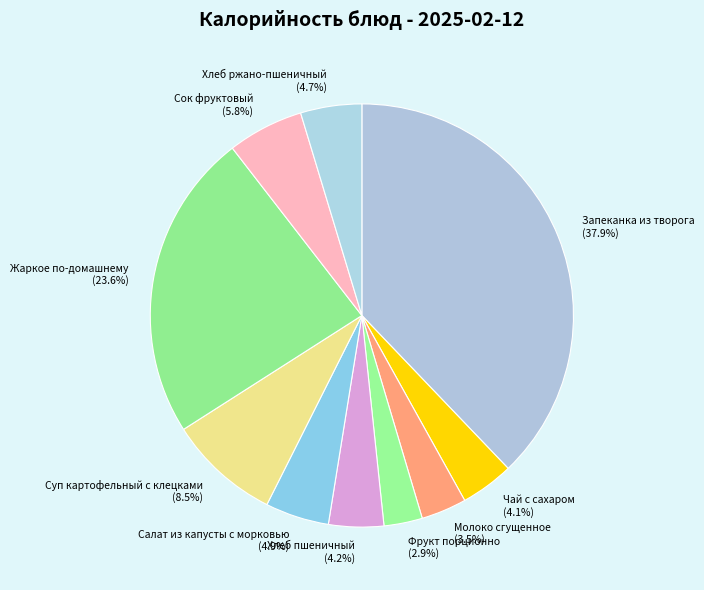

To the nearest percent, what portion does Фрукт порционно represent?

3%